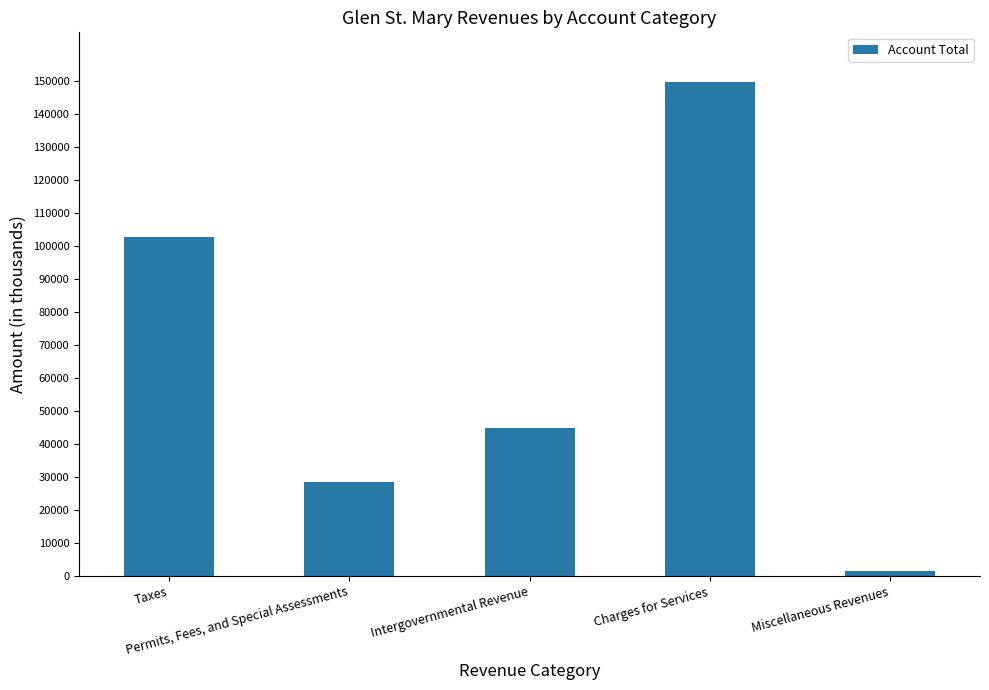

What is the ratio of the value at Permits, Fees, and Special Assessments to the value at Charges for Services?

0.2